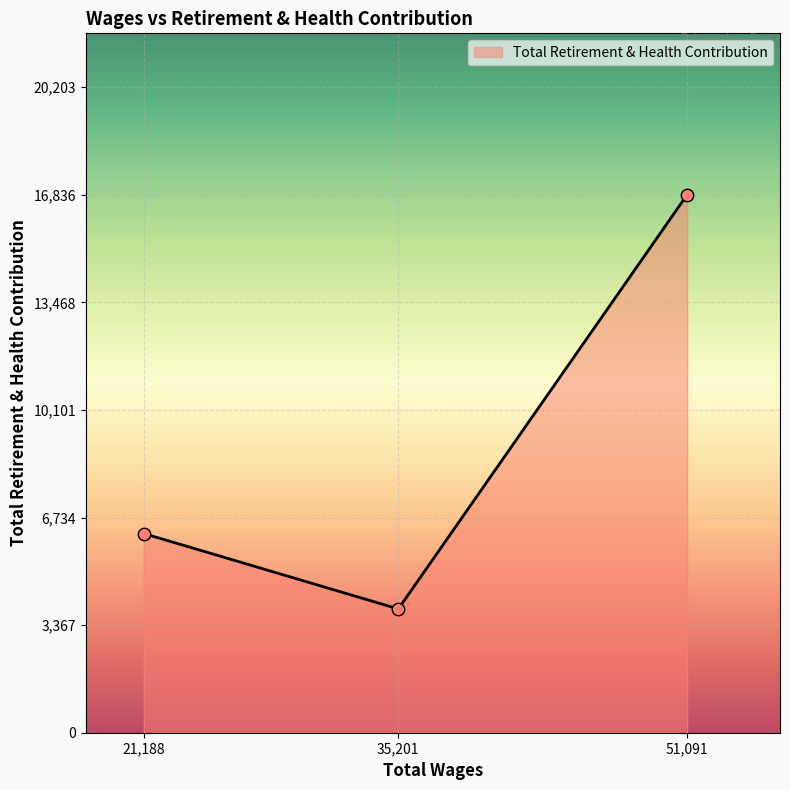

What is the ratio of the value at 21,188 to the value at 51,091?

0.4